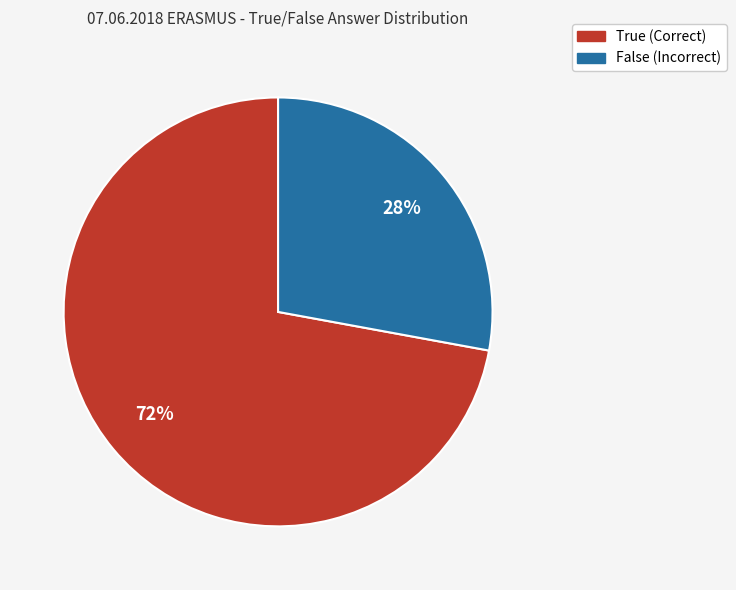

Count the number of slices in the pie.

2